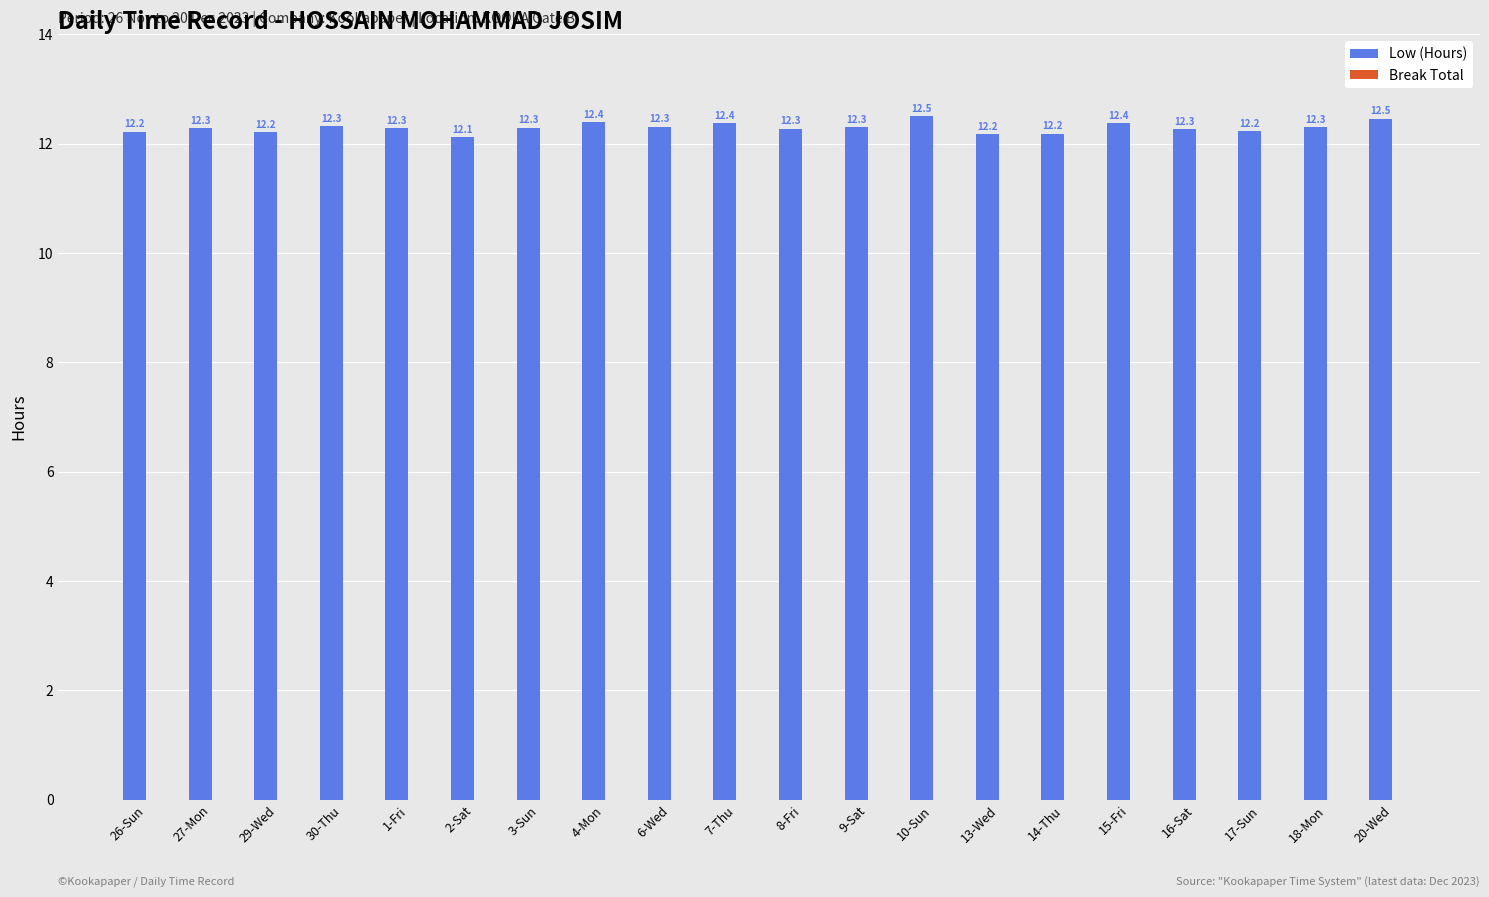

How many values are between 12 and 13?

20